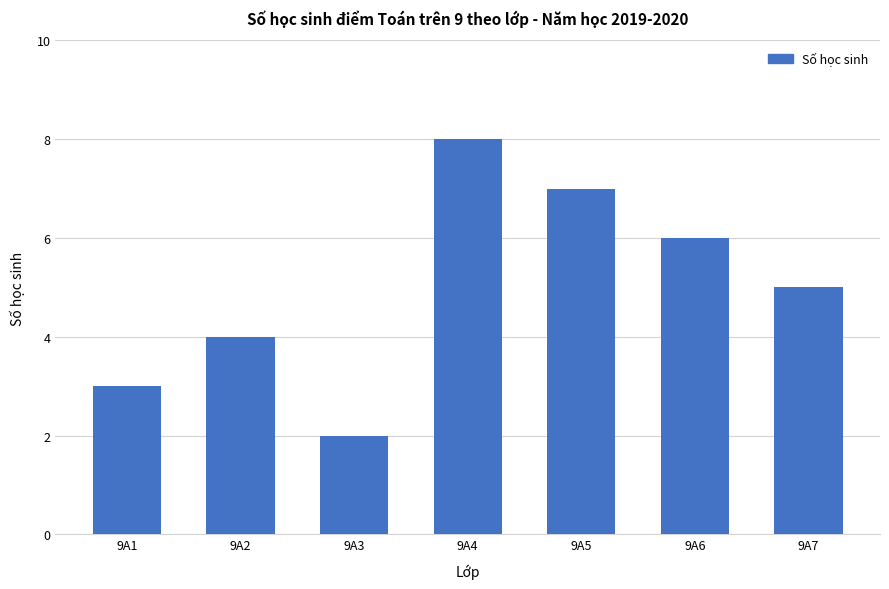

Between 9A5 and 9A4, which is larger?

9A4